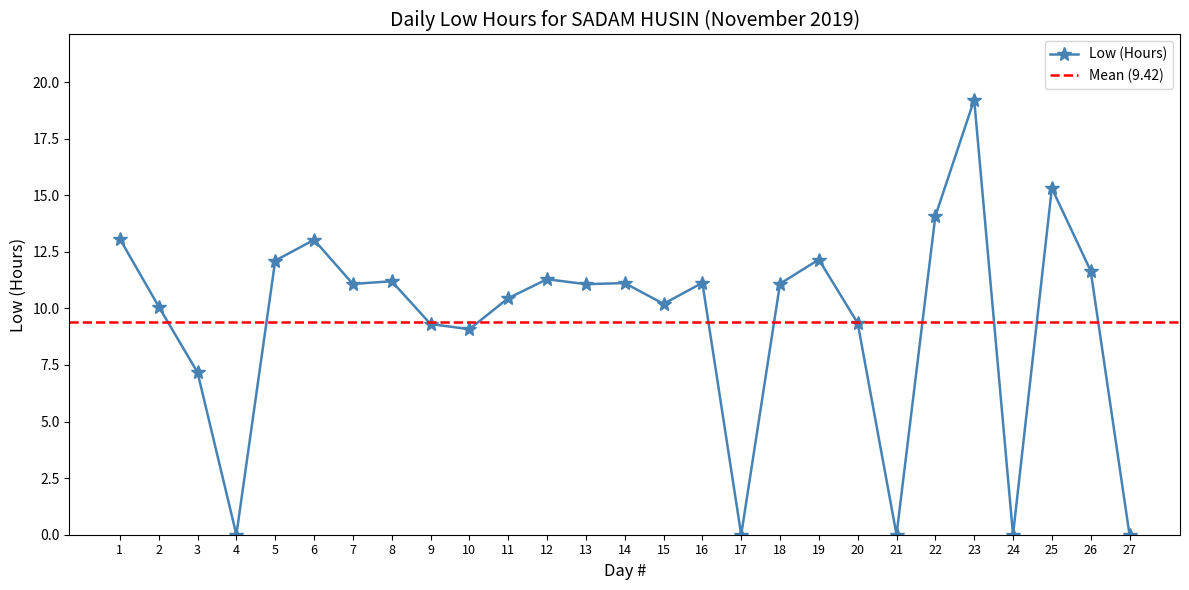

Where does the data first go above 11?

1